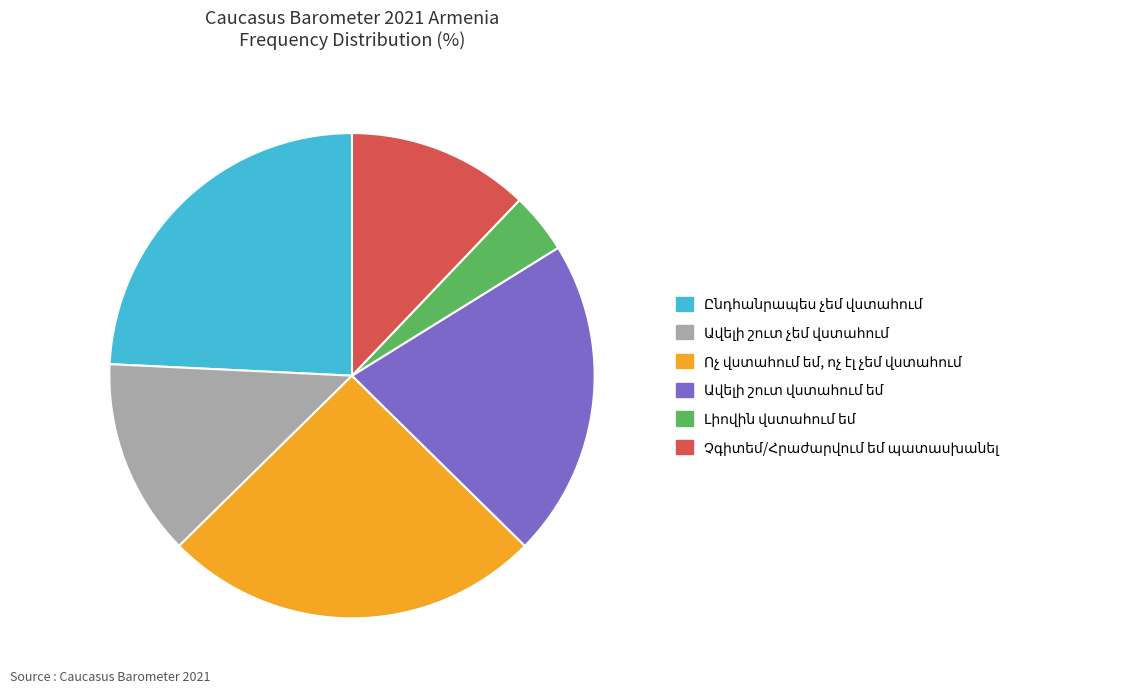

Is there a majority slice in this chart?

No